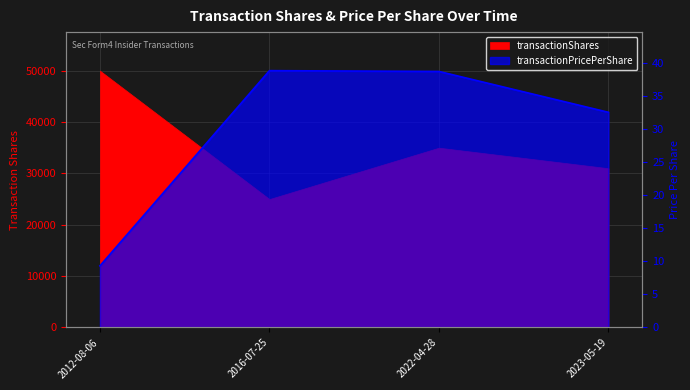

Where is the data nearest to the value 24?

2023-05-19